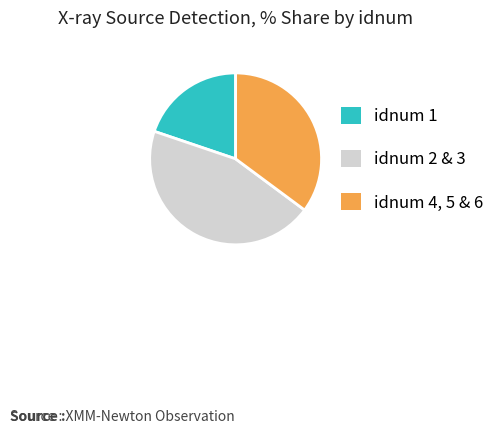

How many slices are in this pie chart?

3